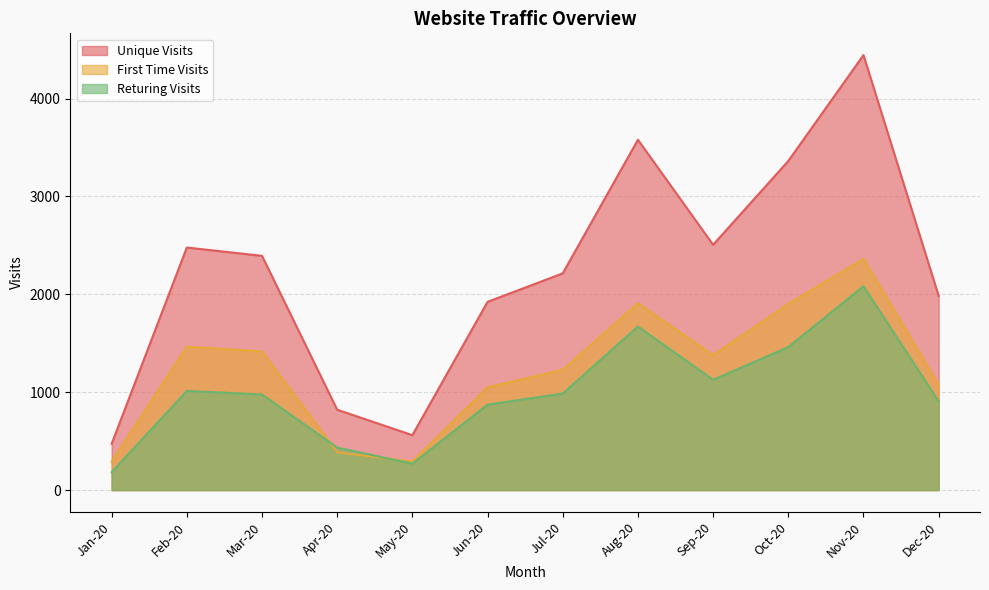

True or false: Returing Visits and First Time Visits intersect in this chart.

True